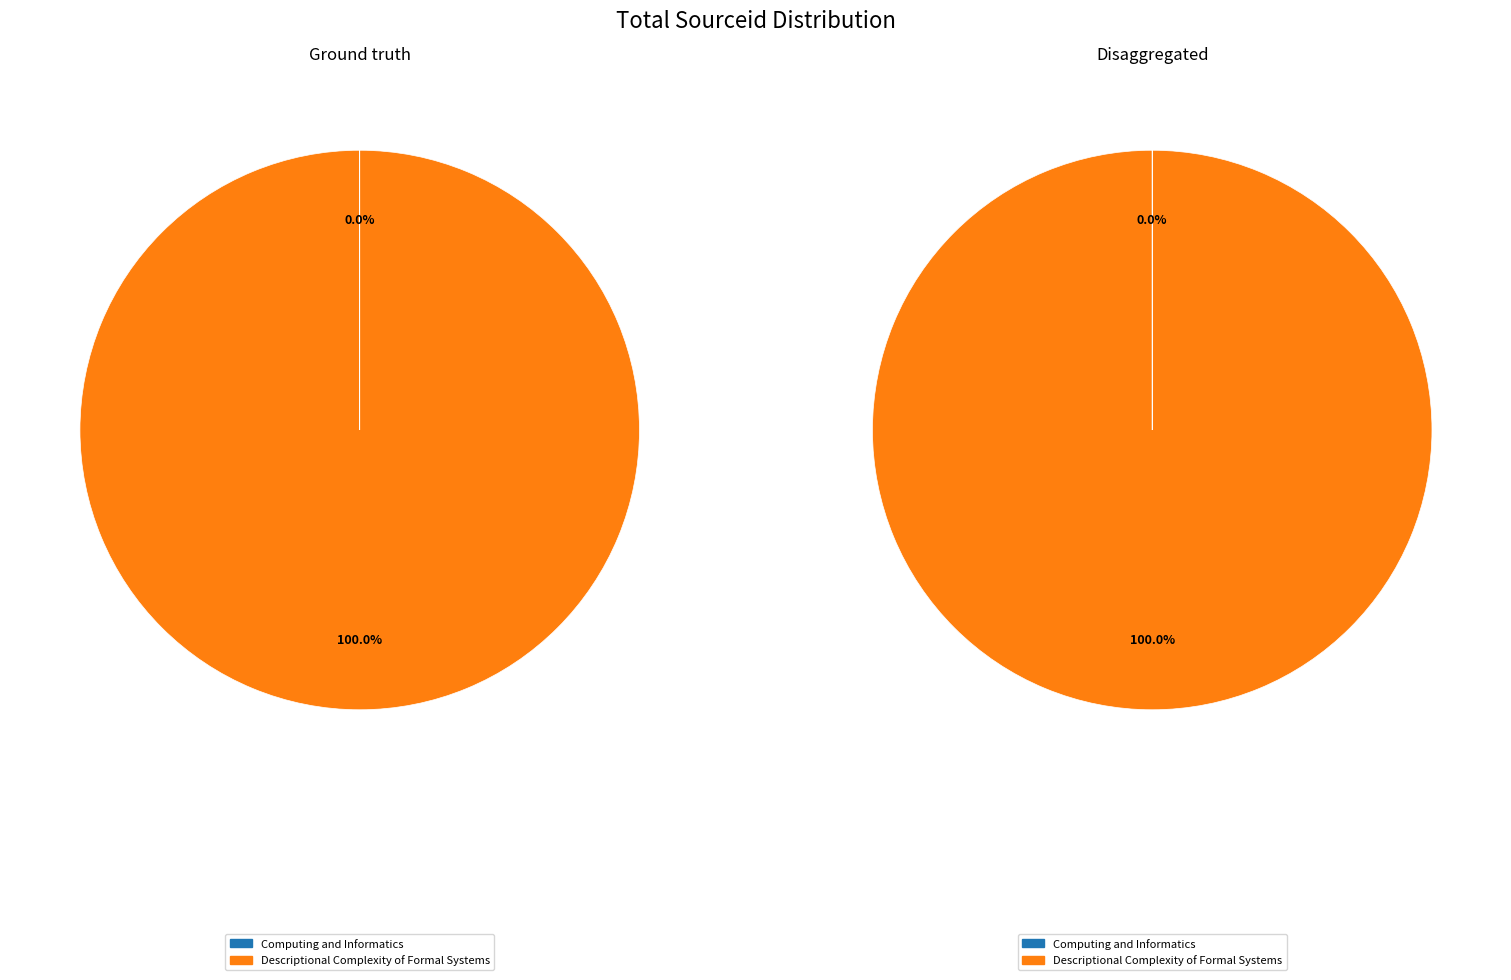

The Computing and Informatics slice represents 1% of the pie. True or false?

False